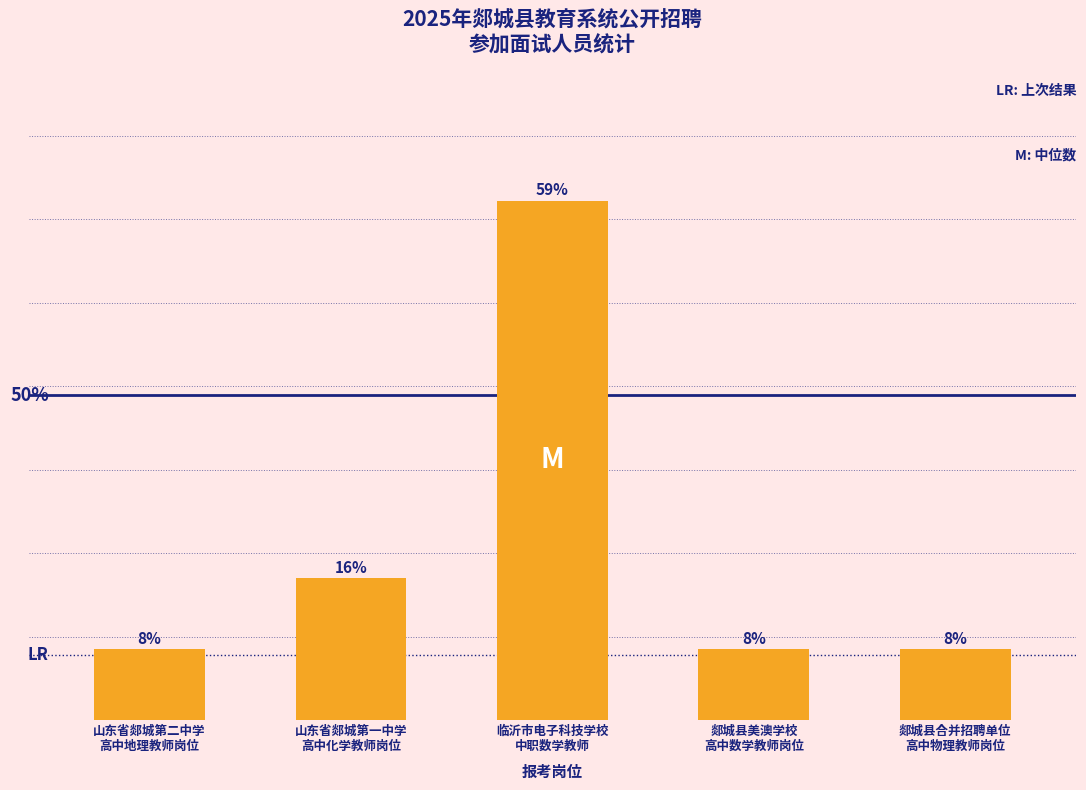

Does the chart contain any negative values?

No